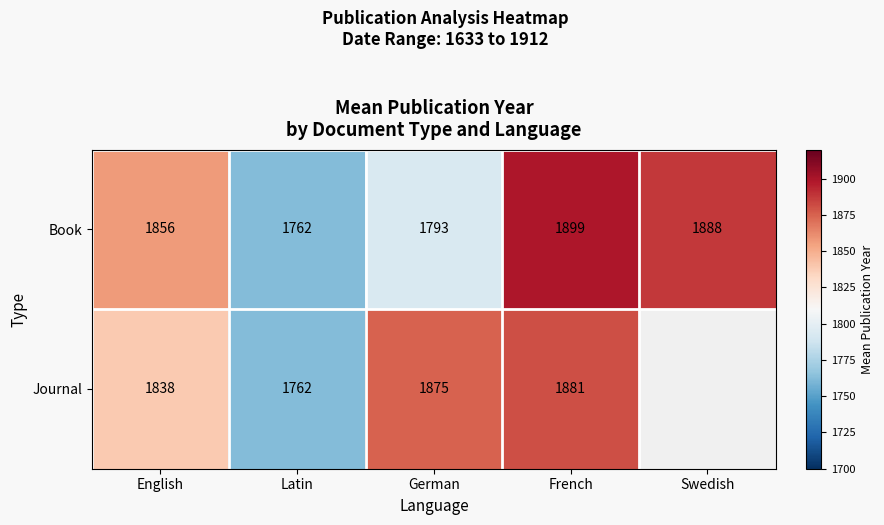

At which category is the sum across all series the highest?

French